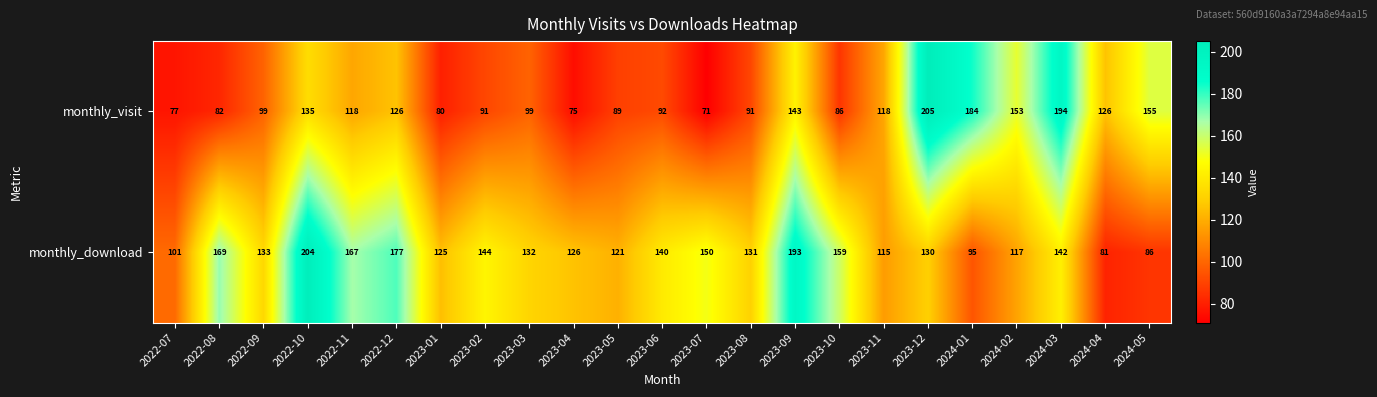

The monthly_visit series shows 75 at 2023-04. True or false?

True